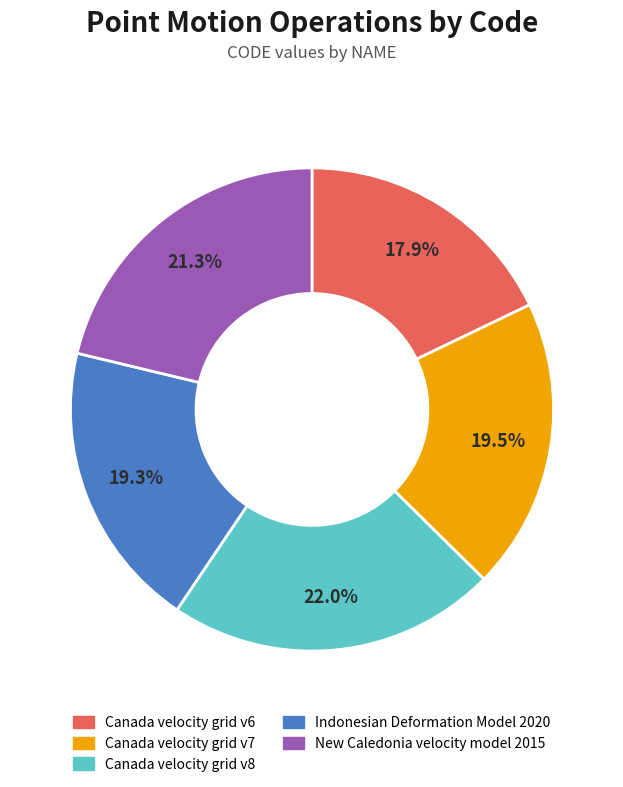

What percentage is the Canada velocity grid v8 slice, to the nearest percent?

22%